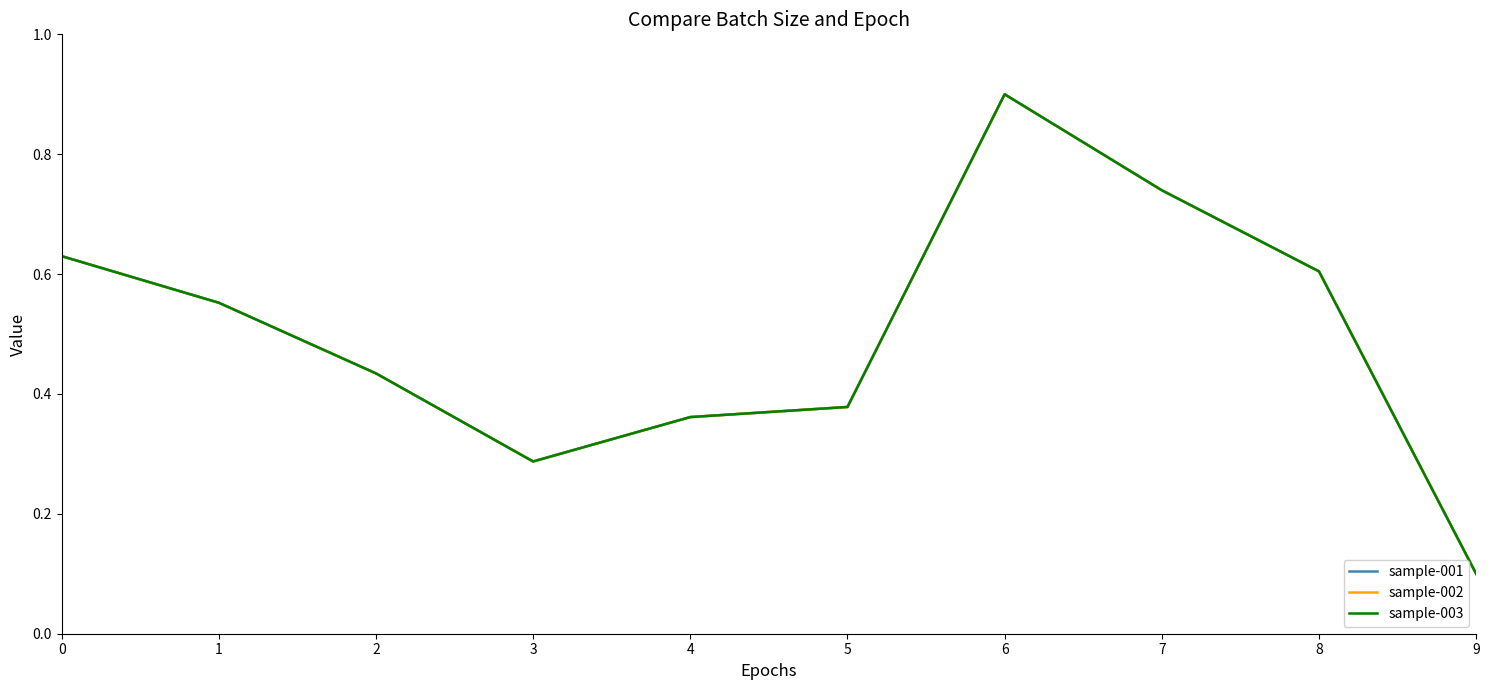

True or false: sample-003 and sample-001 intersect in this chart.

False